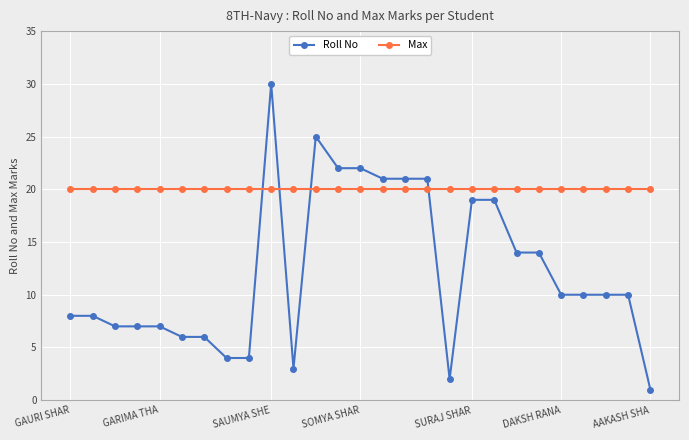

How many lines are shown in the chart?

2